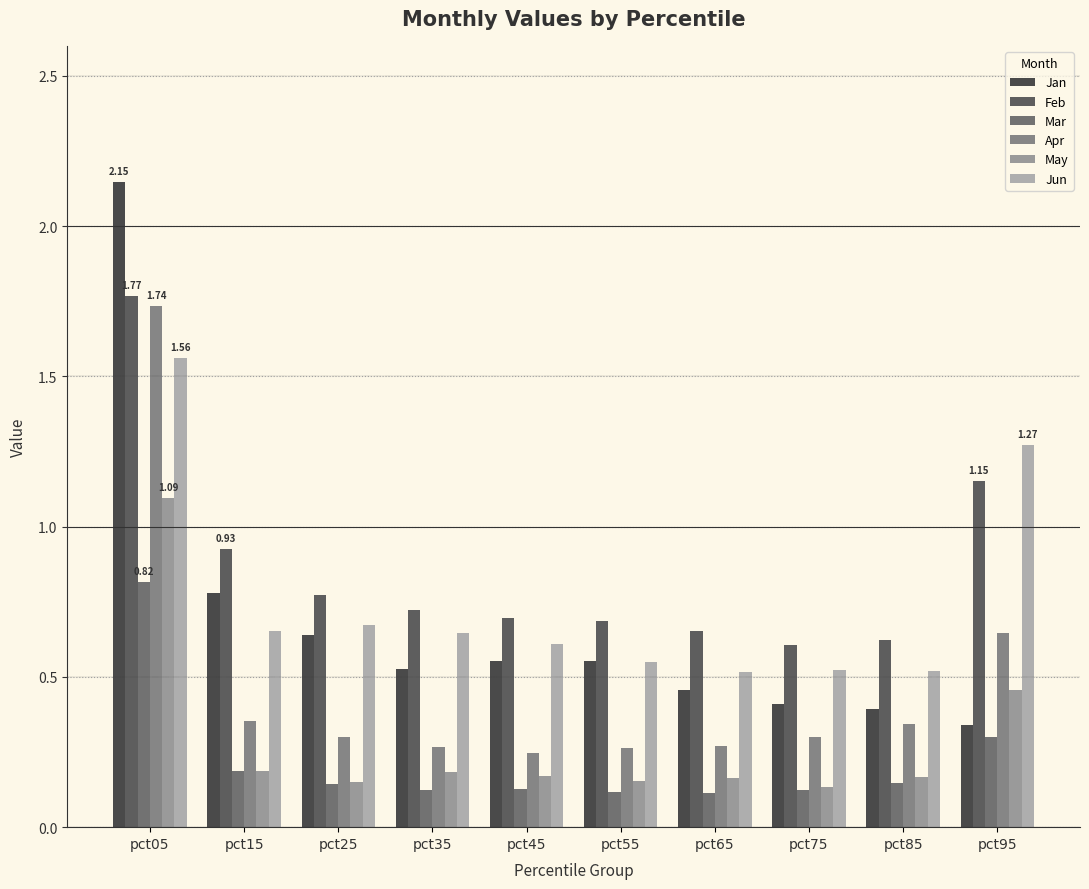

How many bars are there in total?

60